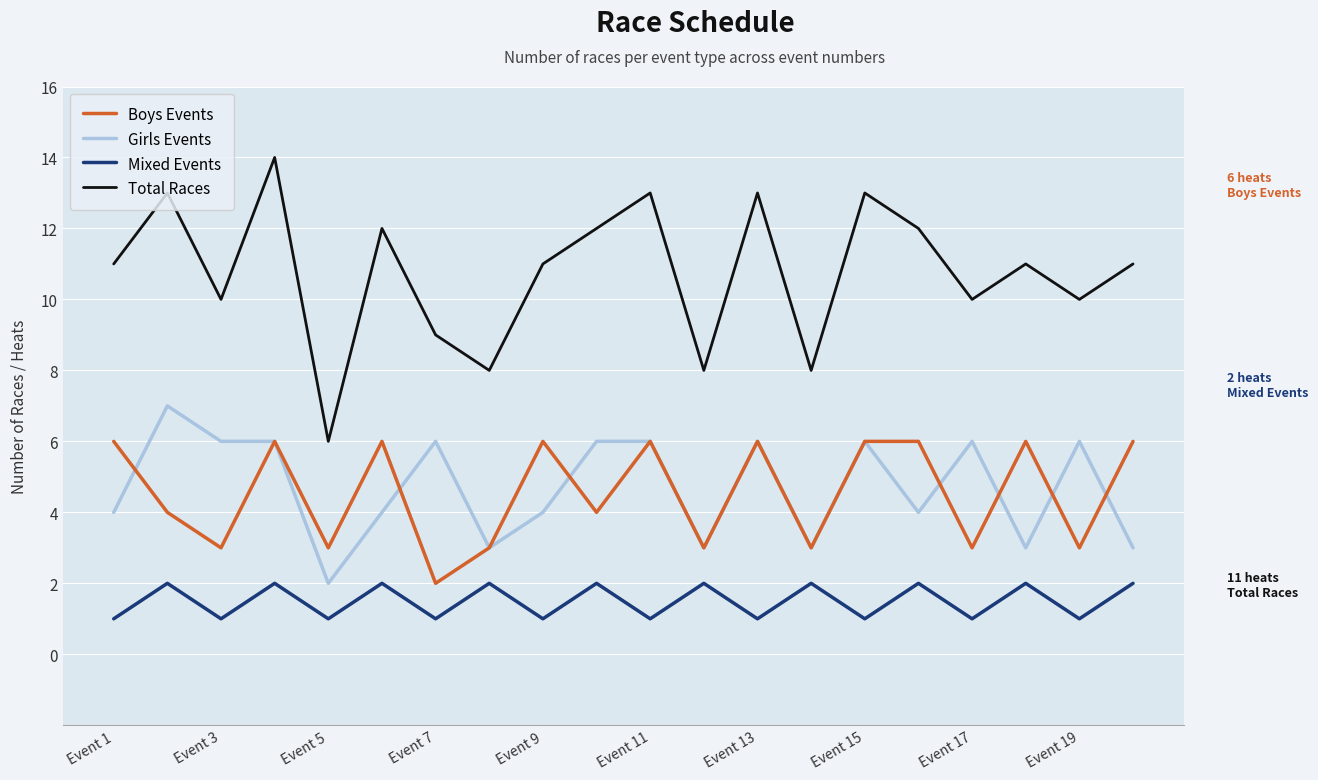

True or false: Total Races and Boys Events intersect in this chart.

False